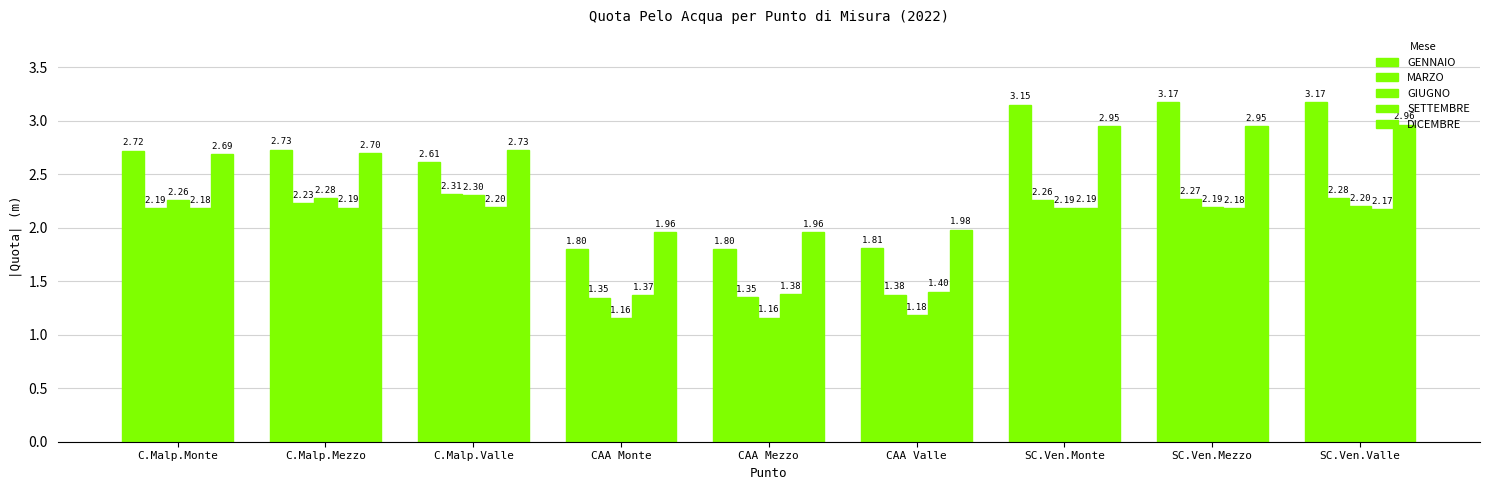

How many bars are there in total?

45